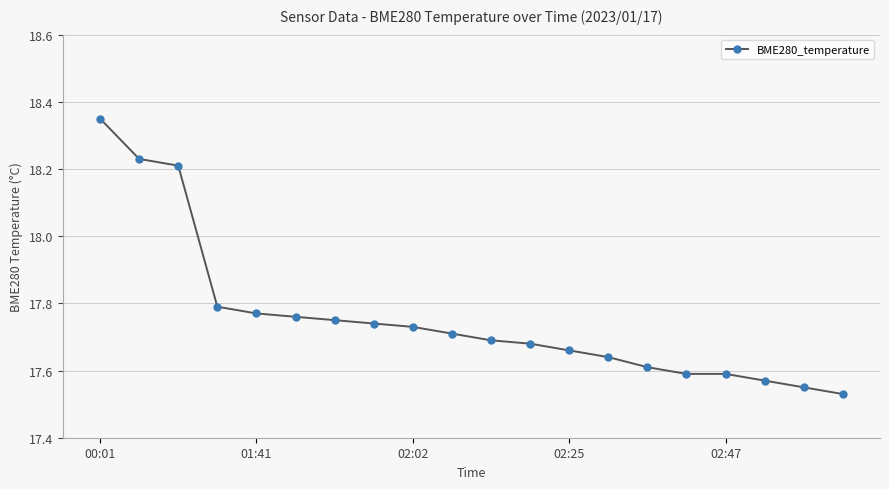

What is the difference between the second highest and minimum values?

0.7